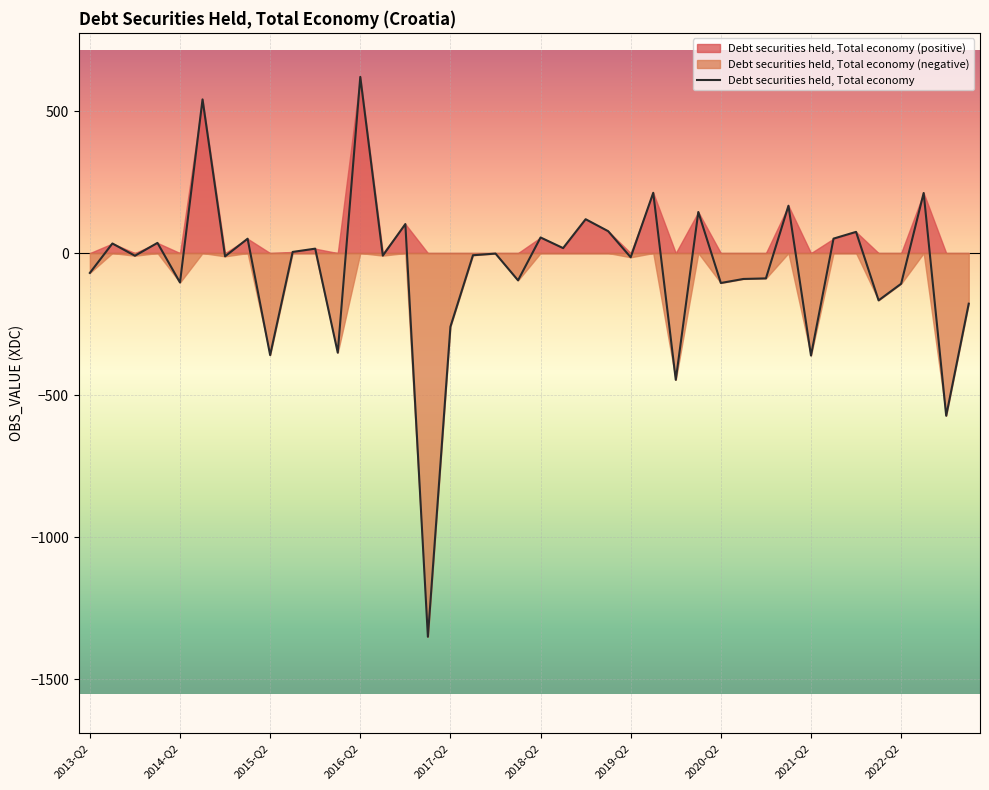

Reading right to left, what are all the values shown in this chart?

-178.2	-572.8	211.7	-108.1	-166.5	74.6	50.9	-360.9	166.7	-89.2	-91.2	-105.4	144.7	-446.4	212.3	-14.8	77.1	119.2	17.5	54.9	-96.1	-1.8	-7.7	-259.3	-1351.1	102.2	-9.0	620.4	-350.7	15.6	4.0	-359.3	50.6	-11.6	541.1	-103.7	35.9	-9.4	33.8	-69.9